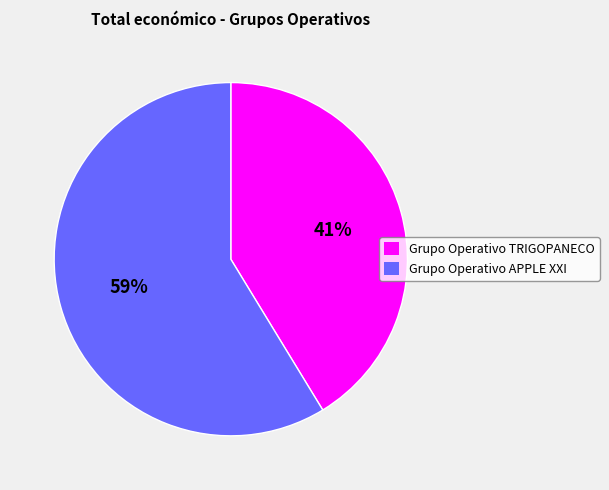

Rank the categories by value from lowest to highest.

Grupo Operativo TRIGOPANECO, Grupo Operativo APPLE XXI